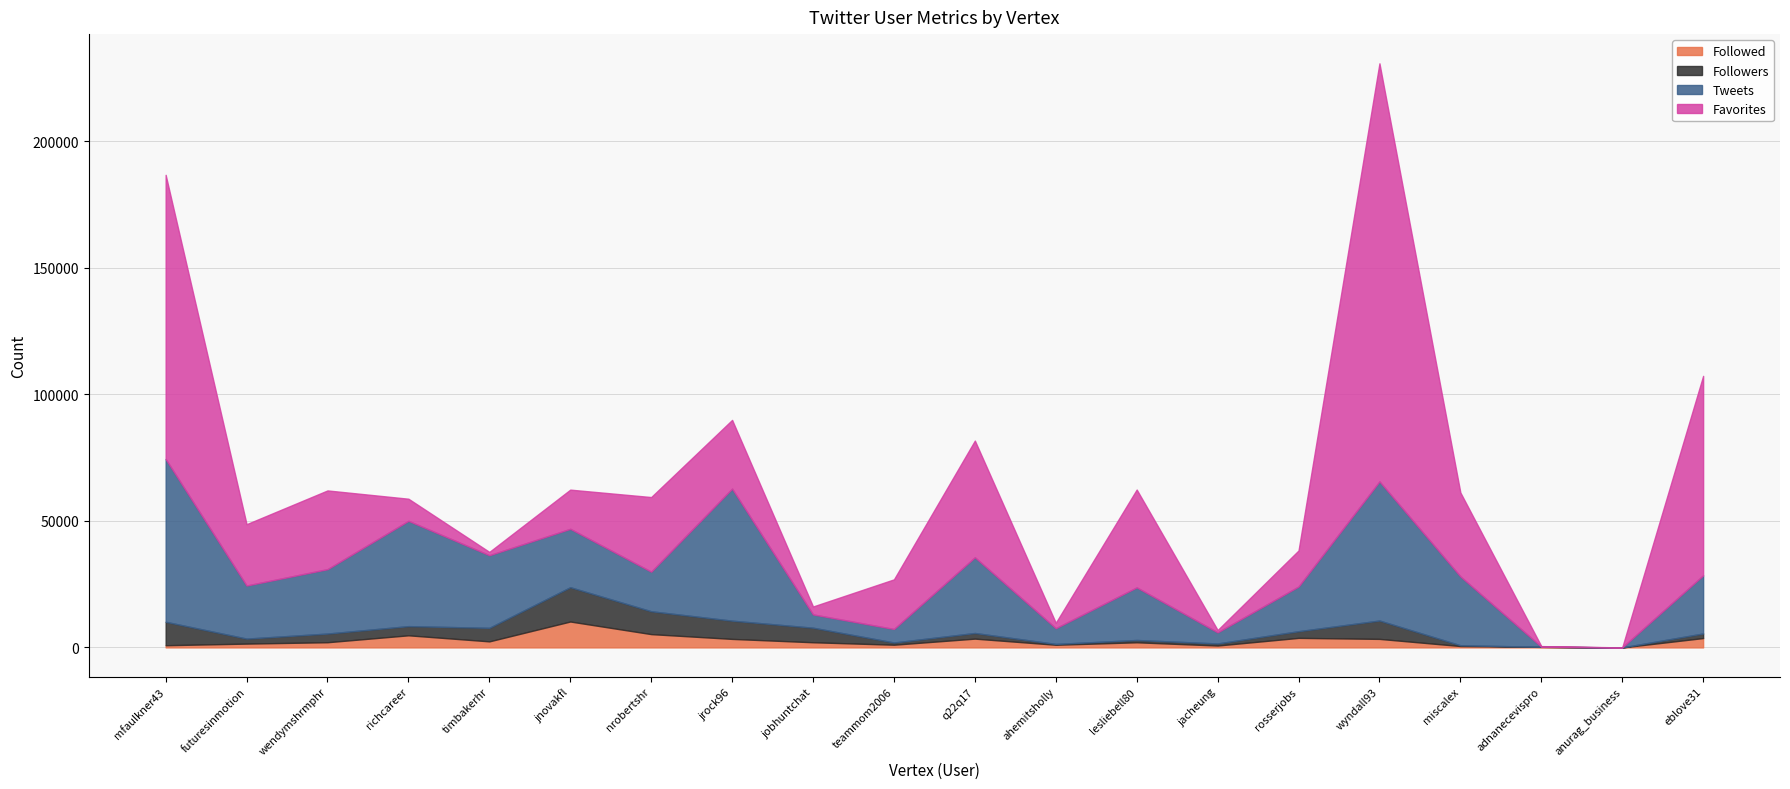

Is the value of Tweets at eblove31 greater than the value of Favorites at q22q17?

No